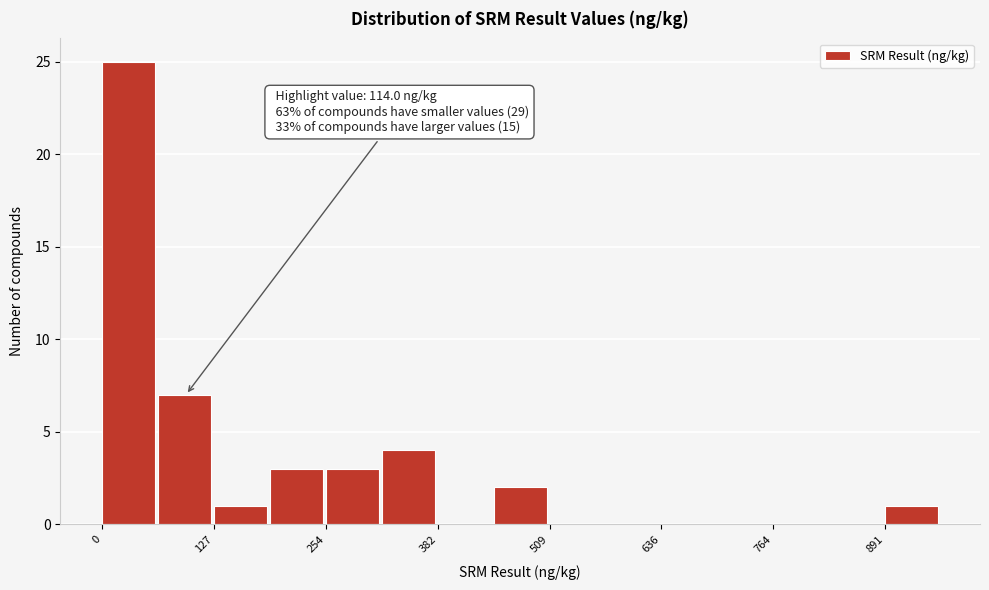

Read against the x-axis, roughly where is the centre of the tallest bar?

40